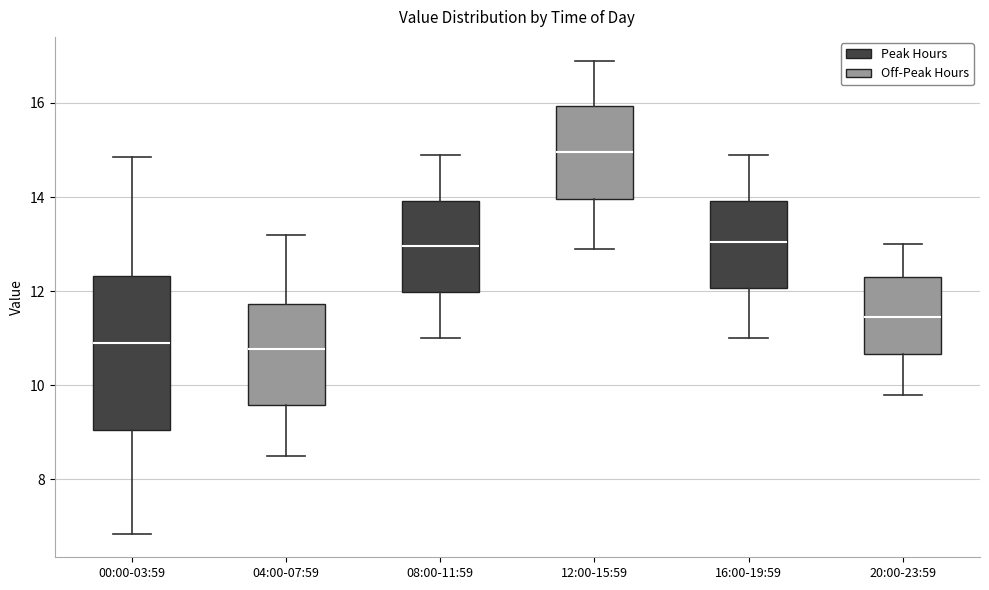

Comparing the boxes themselves (not the whiskers), which one is the tallest?

00:00-03:59